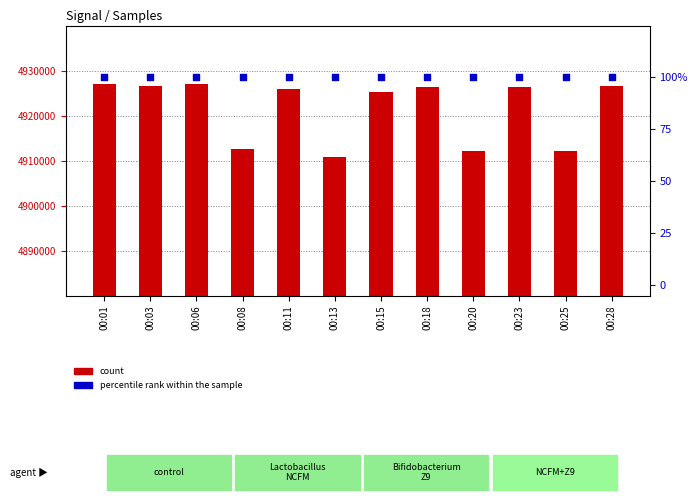

At how many categories does at least one series exceed 983485?

12